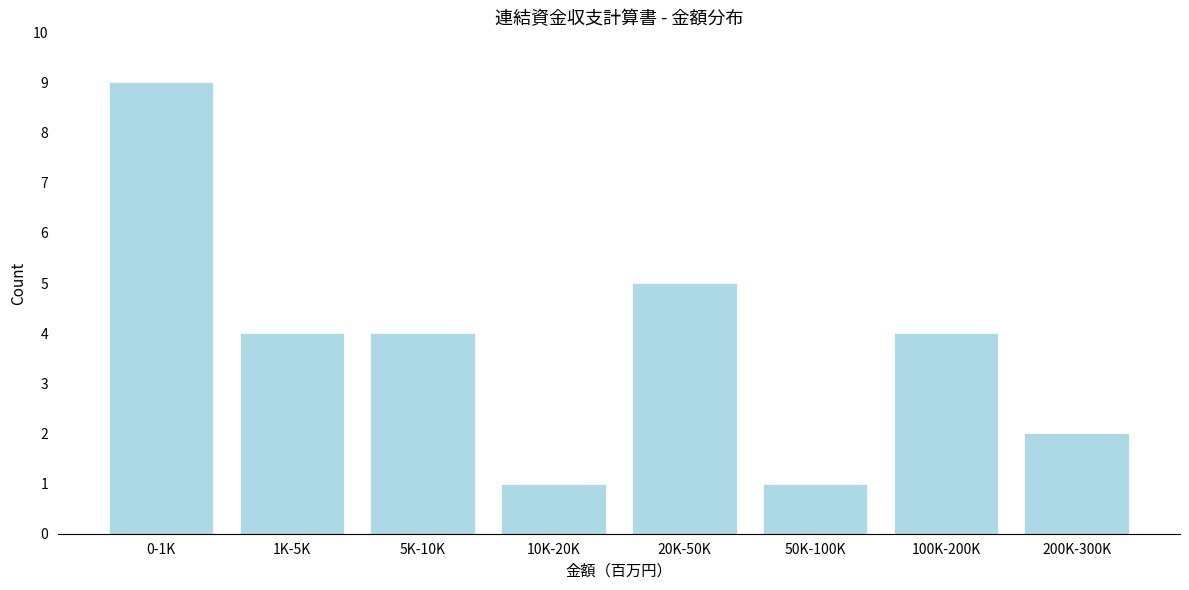

Reading left to right, list all the values displayed in this chart.

0-1K=9	1K-5K=4	5K-10K=4	10K-20K=1	20K-50K=5	50K-100K=1	100K-200K=4	200K-300K=2